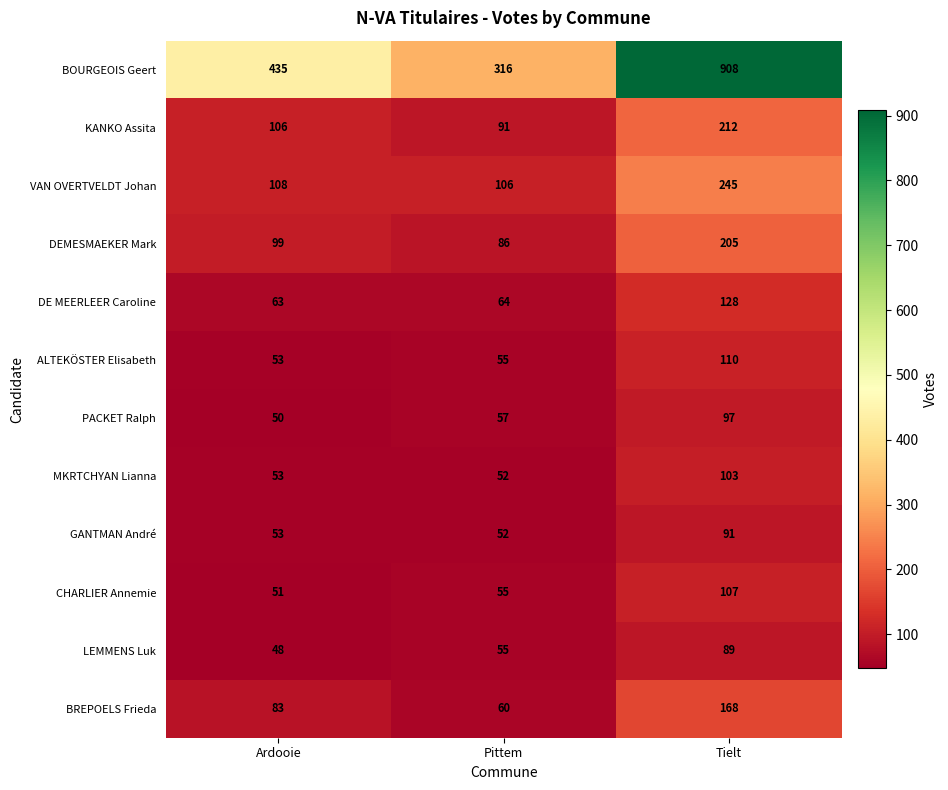

What is the total value across all series at Pittem?

1049